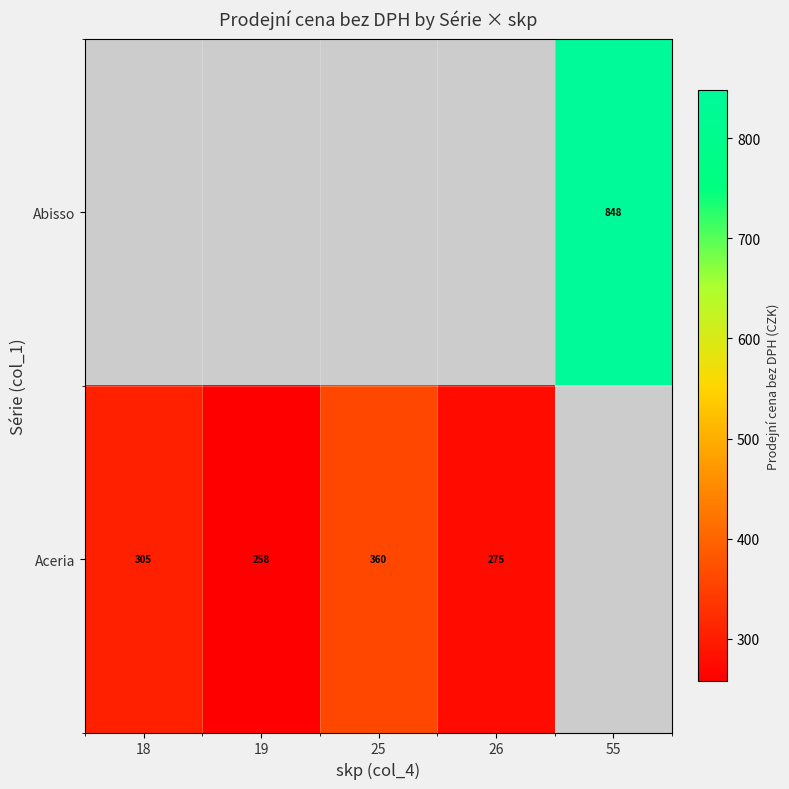

What is the greatest value displayed?

847.9